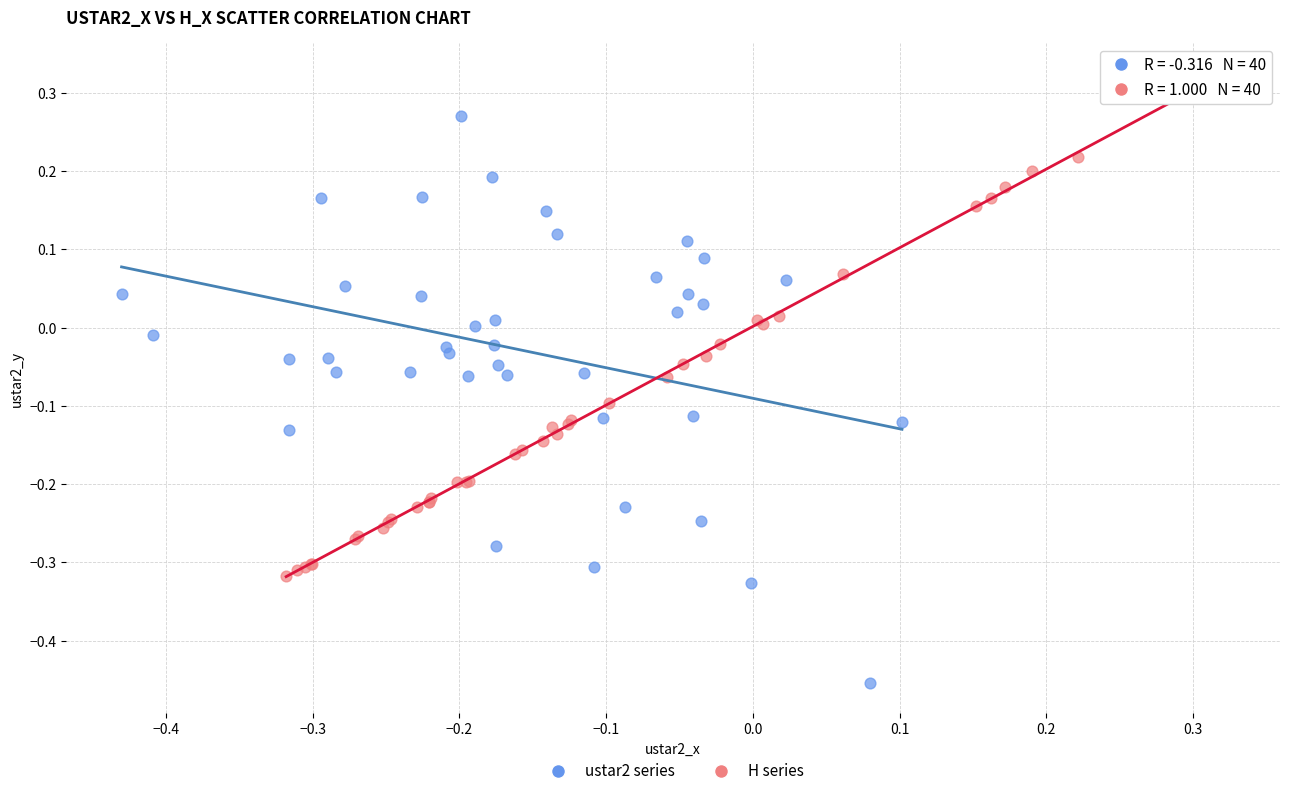

Which series has the largest Y range (max minus min)?

ustar2 series